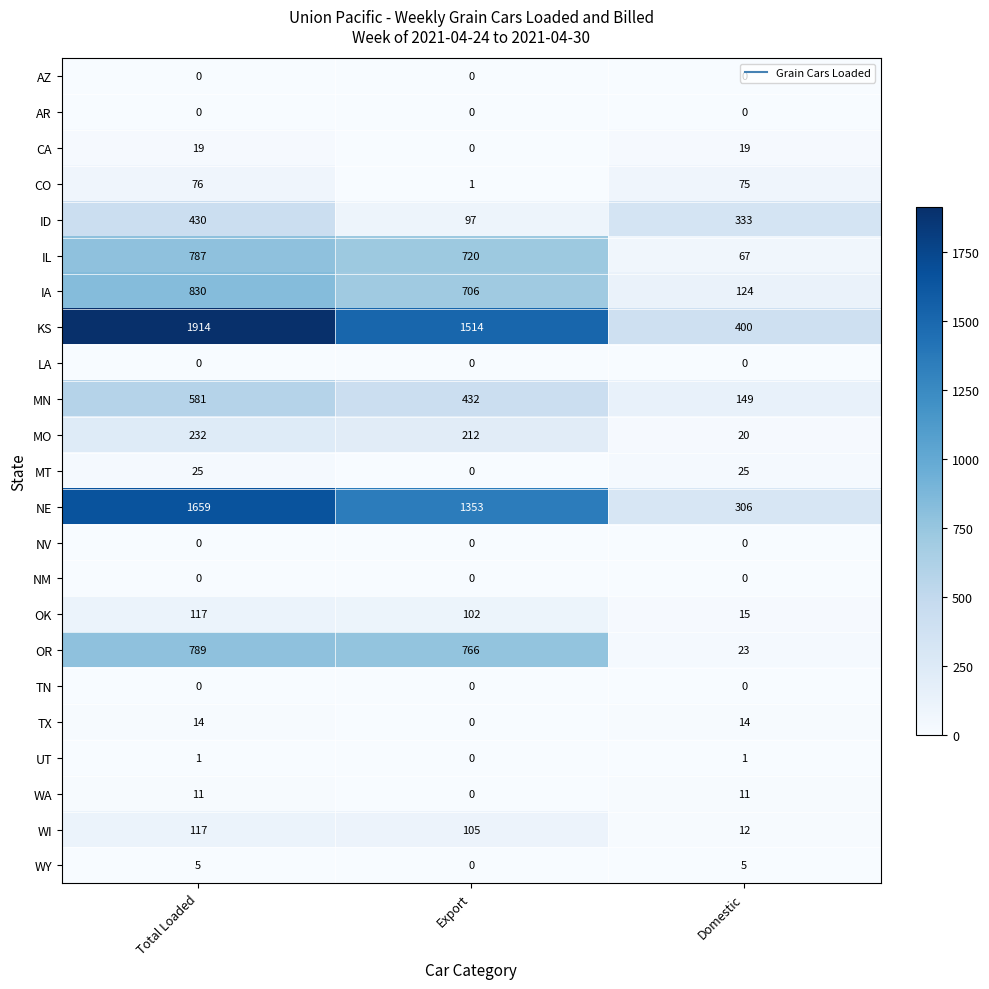

Count the UT values in the range 0 to 1.

3